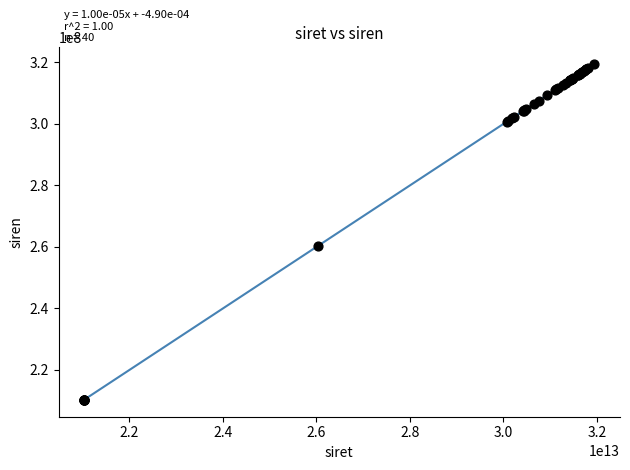

What Y value in the scatter plot is closest to 264898524?

260301999